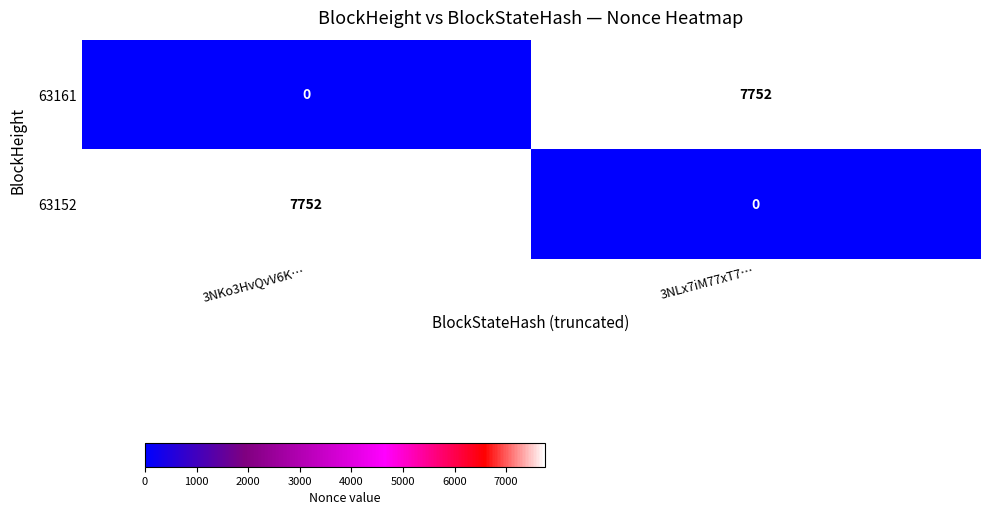

What is the total value across all series at 3NKo3HvQvV6K…?

7752